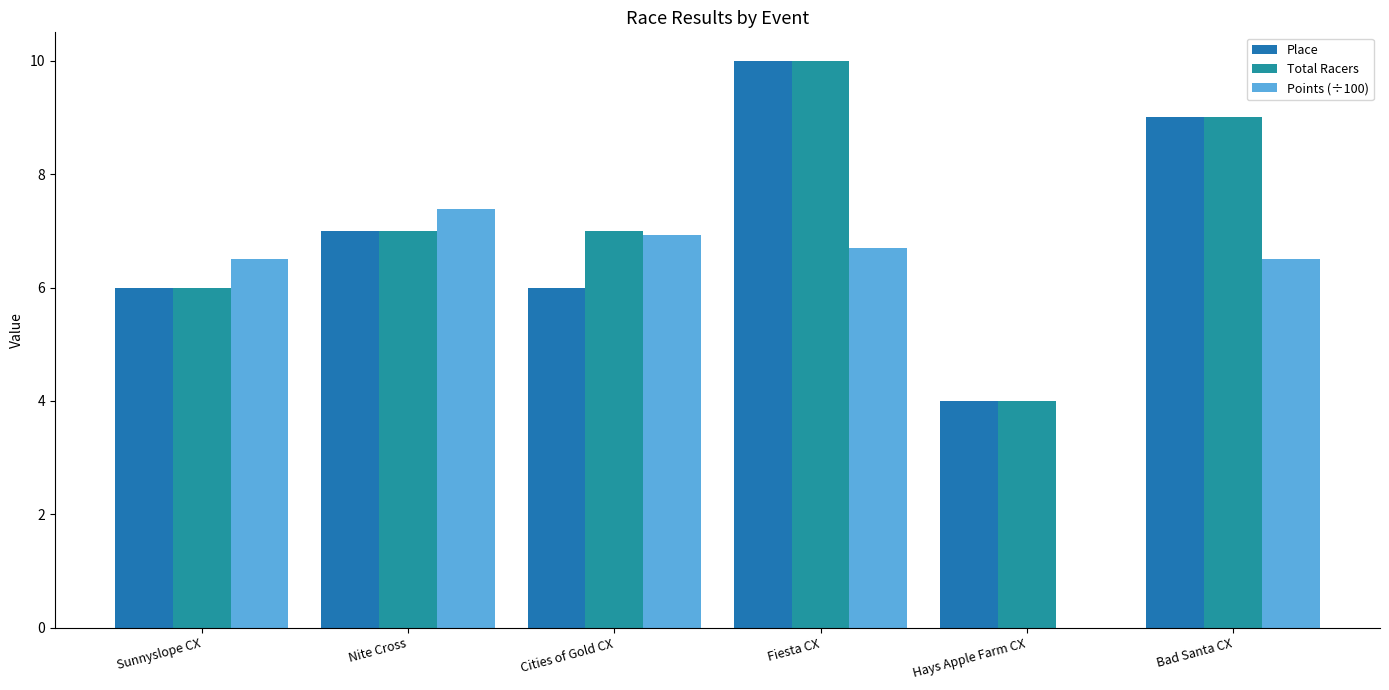

Which series has the widest spread of values?

Points (÷100)